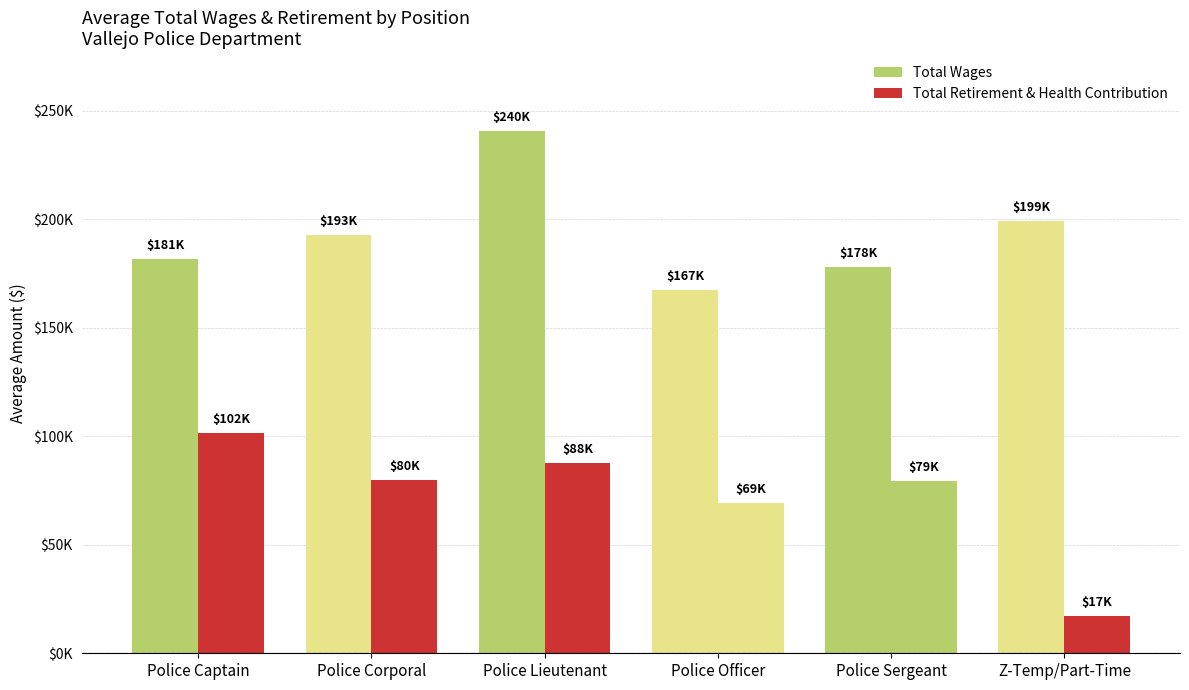

Rank the categories by Total Wages value from highest to lowest.

Police Lieutenant, Z-Temp/Part-Time, Police Corporal, Police Captain, Police Sergeant, Police Officer